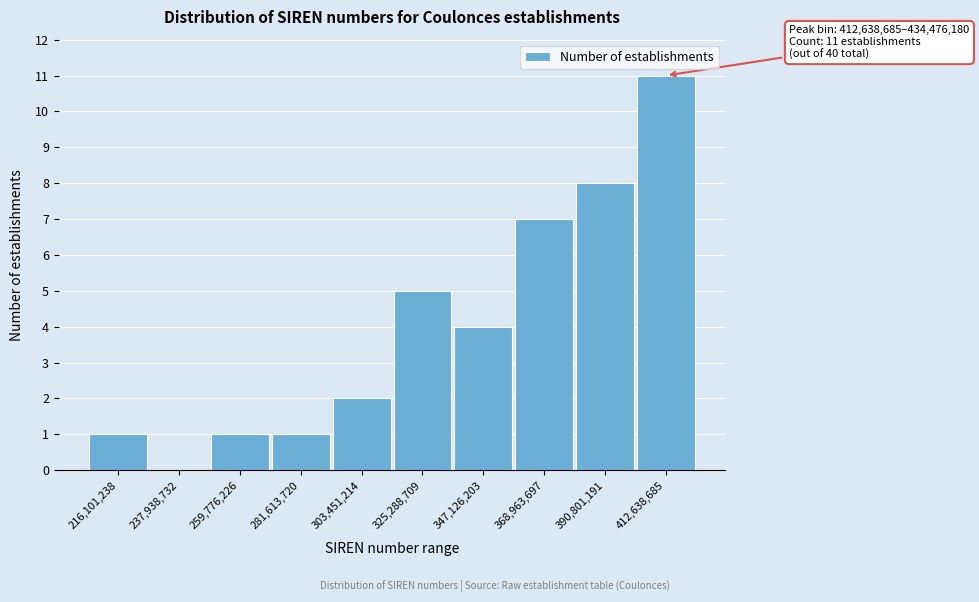

Reading right to left, list all the values displayed in this chart.

412,638,685=11	390,801,191=8	368,963,697=7	347,126,203=4	325,288,709=5	303,451,214=2	281,613,720=1	259,776,226=1	237,938,732=0	216,101,238=1